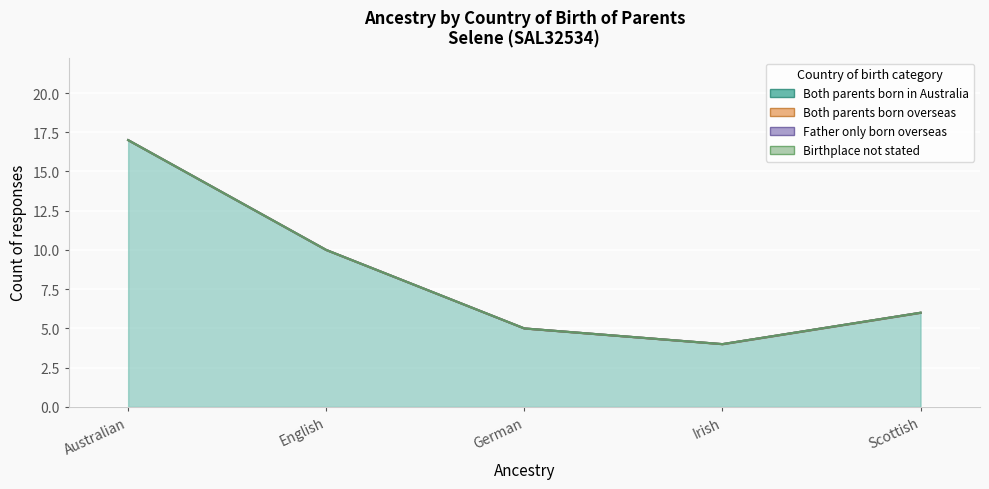

Rank the series at Australian from lowest to highest value.

Both parents born overseas, Father only born overseas, Birthplace not stated, Both parents born in Australia